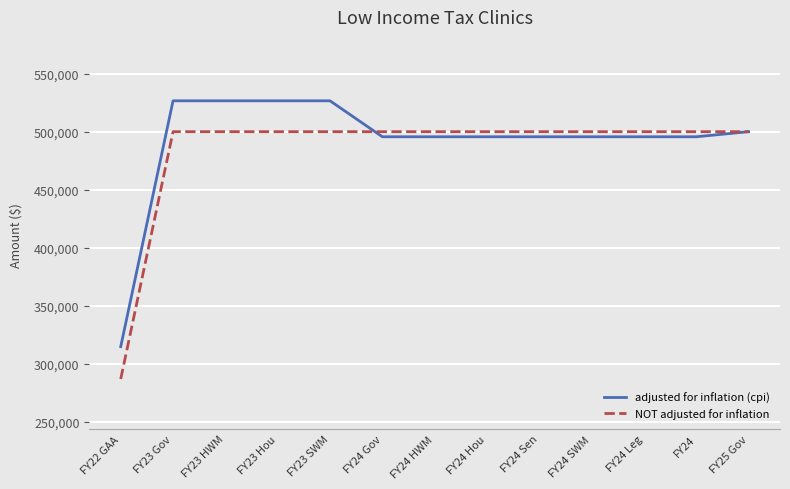

Between which two adjacent categories do NOT adjusted for inflation and adjusted for inflation (cpi) first intersect?

FY23 SWM and FY24 Gov